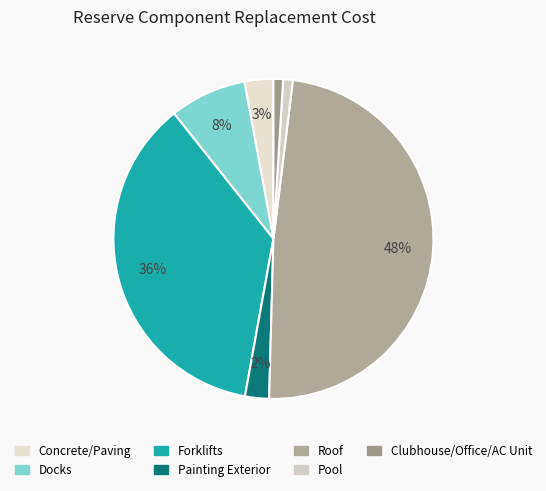

Does Forklifts represent more than half of the total?

No